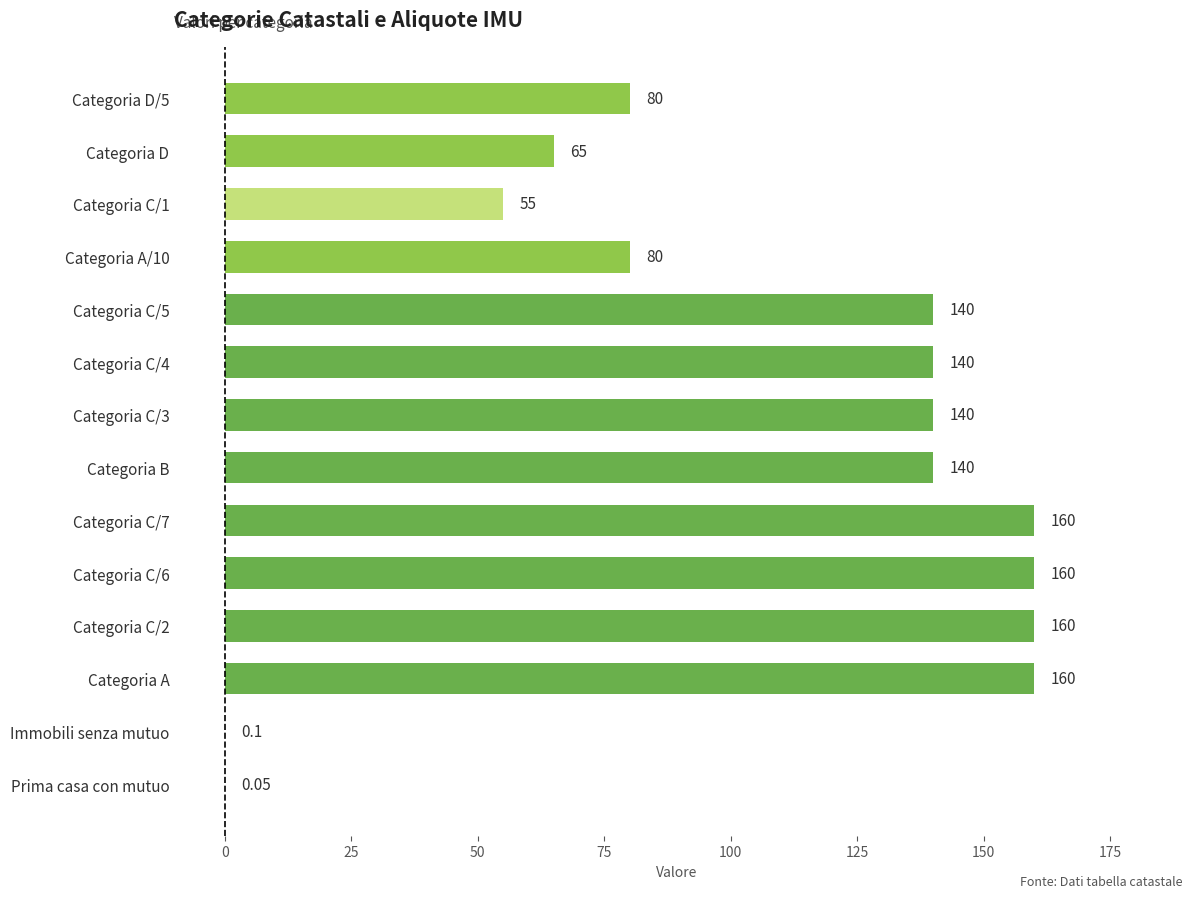

What is the sum of all values?

1480.2